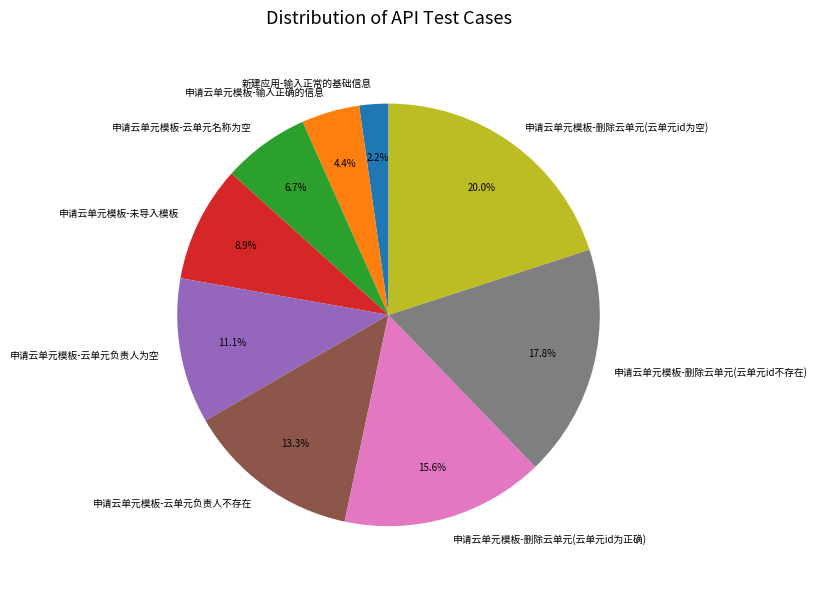

To the nearest percent, what is the average slice percentage?

11%